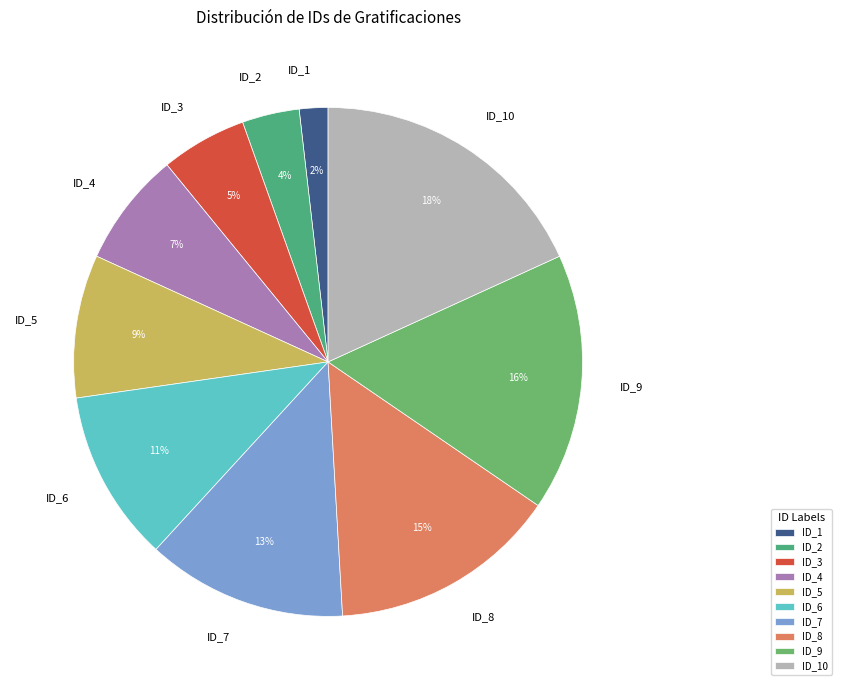

Which slice is the largest?

ID_10